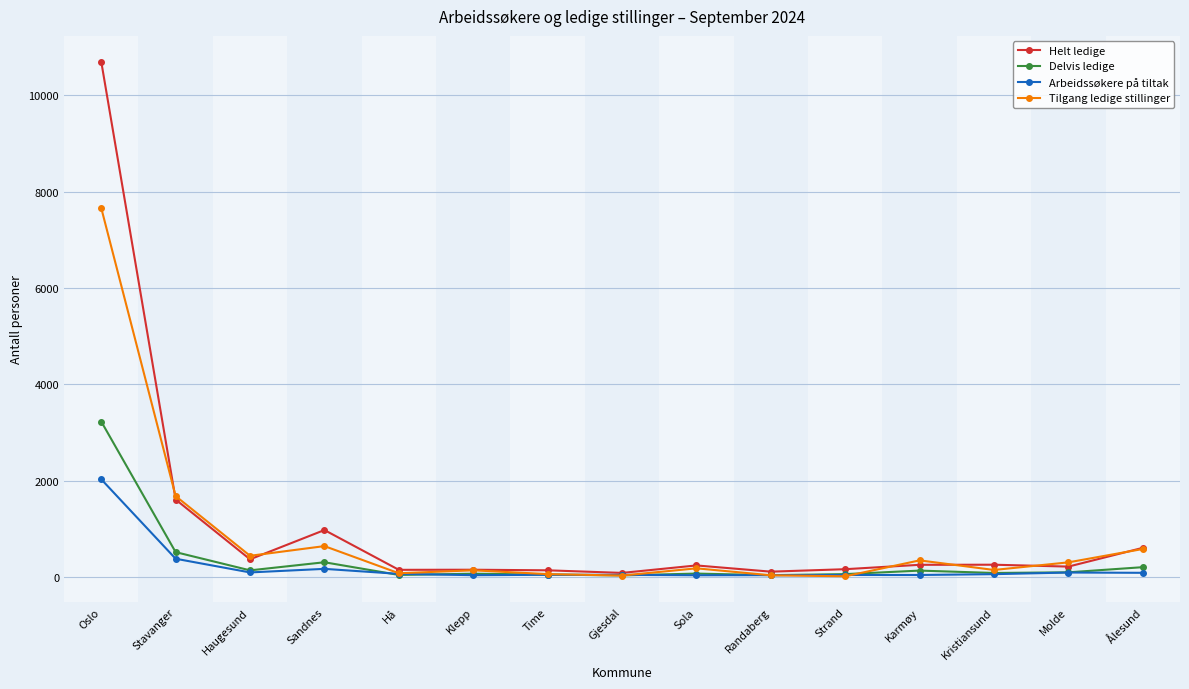

Is the value of Tilgang ledige stillinger at Molde greater than the value of Arbeidssøkere på tiltak at Oslo?

No